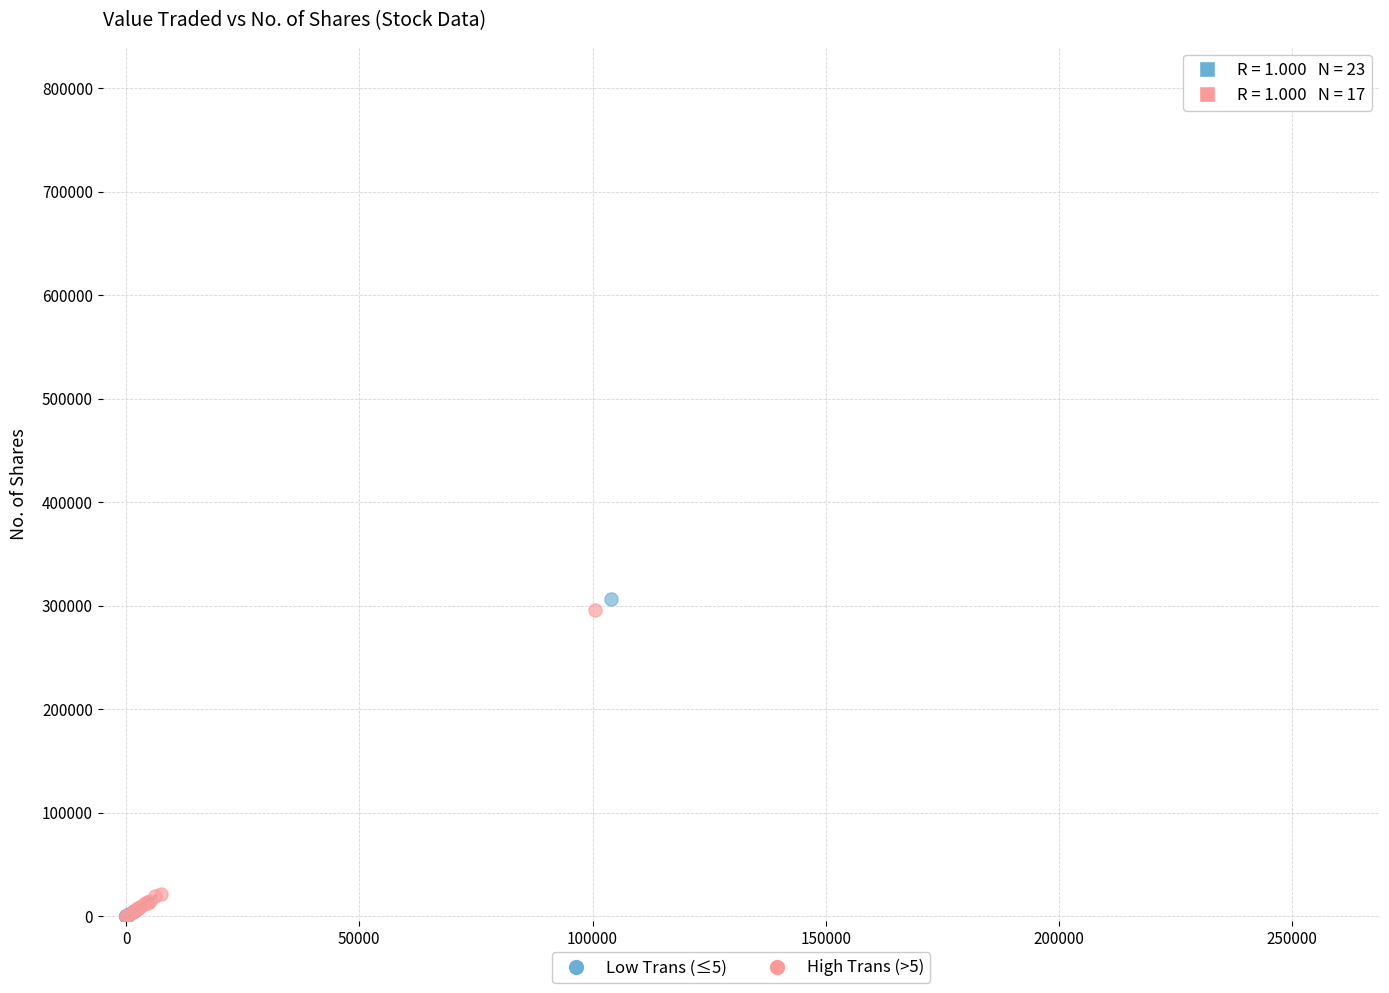

Which series has the widest spread of Y values?

Low Trans (≤5)